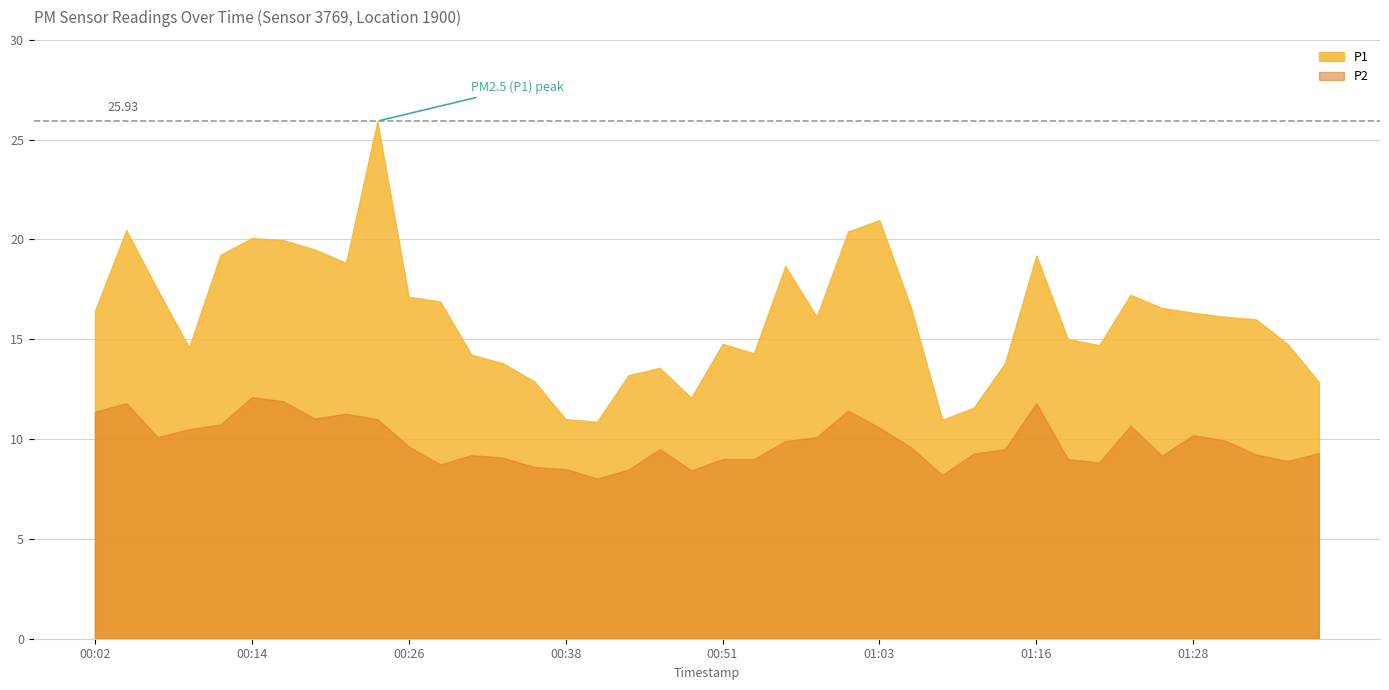

Read the P2 value at 01:06.

9.6